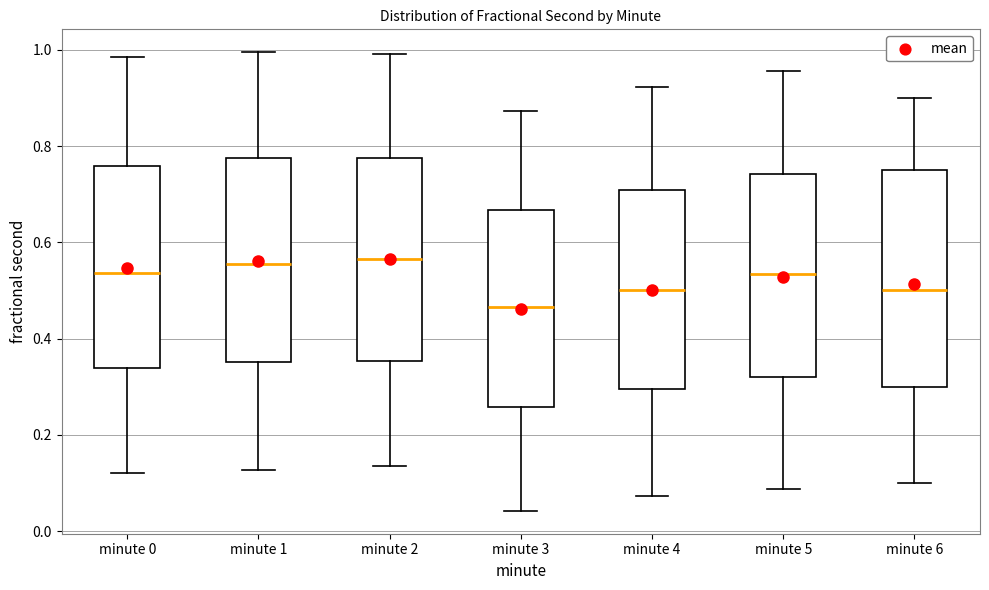

Reading left to right, transcribe this box plot: for each box, give where its median line is, the range the box spans, and where its two whiskers end, as read against the y-axis. The values are not printed on the chart, so give them approximately, as read against the axis.

minute 0: median 0.54, box 0.34 to 0.76, whiskers 0.12 to 0.98
minute 1: median 0.56, box 0.36 to 0.78, whiskers 0.12 to 1.00
minute 2: median 0.56, box 0.36 to 0.78, whiskers 0.14 to 1.00
minute 3: median 0.46, box 0.26 to 0.66, whiskers 0.04 to 0.88
minute 4: median 0.50, box 0.30 to 0.70, whiskers 0.08 to 0.92
minute 5: median 0.54, box 0.32 to 0.74, whiskers 0.08 to 0.96
minute 6: median 0.50, box 0.30 to 0.76, whiskers 0.10 to 0.90